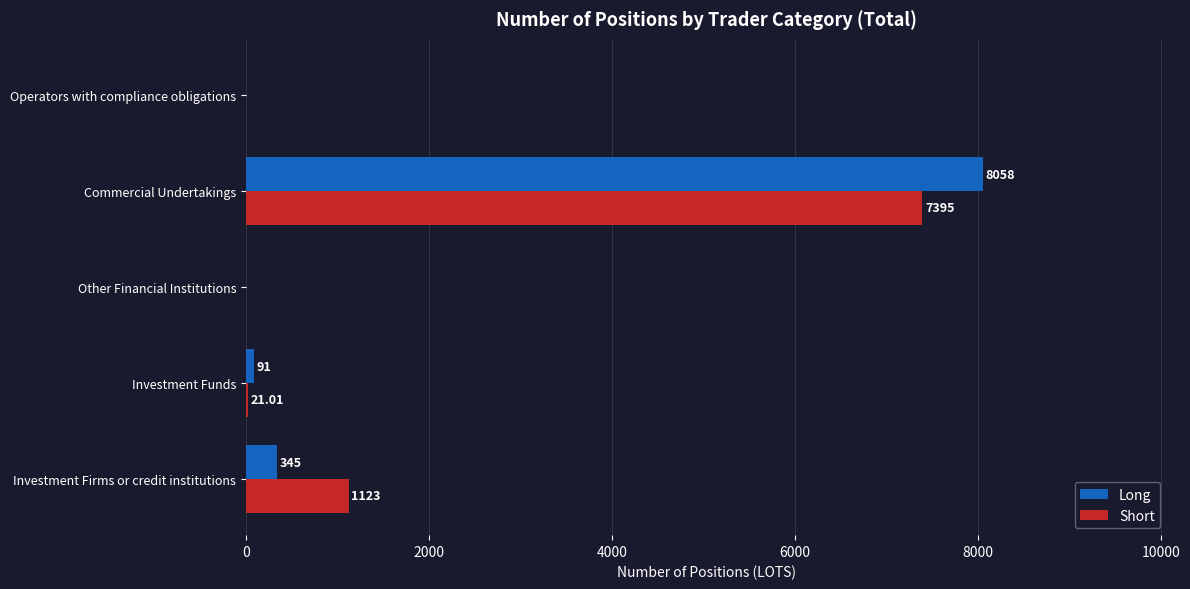

At which category is the sum across all series the highest?

Commercial Undertakings